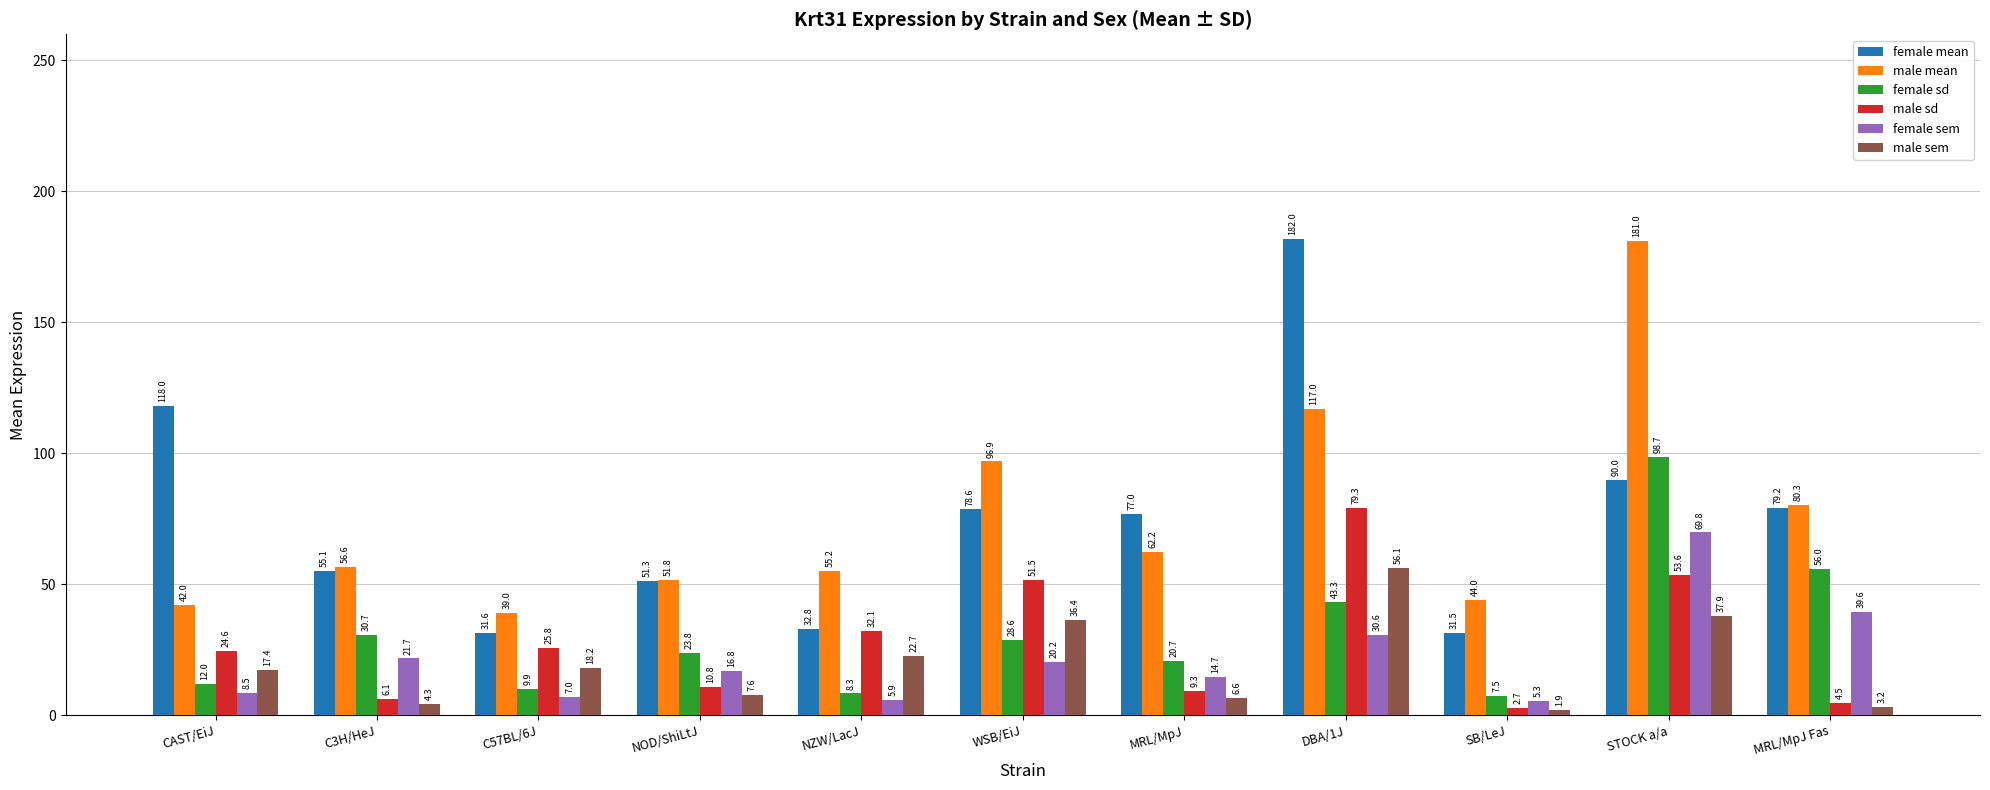

What is the sum of all female mean values?

827.1